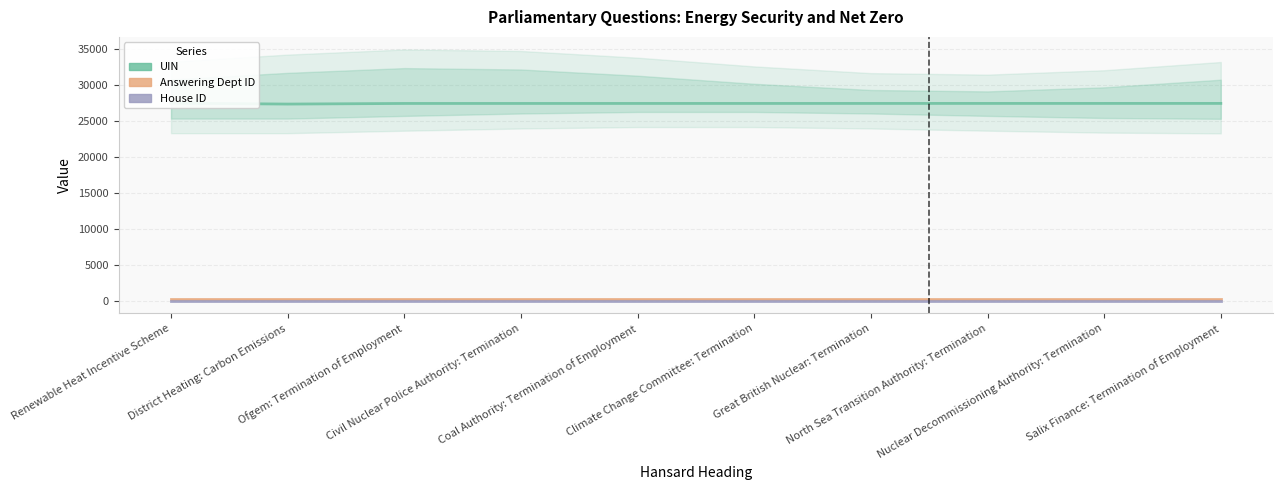

True or false: House ID and Answering Dept ID cross at least once.

False